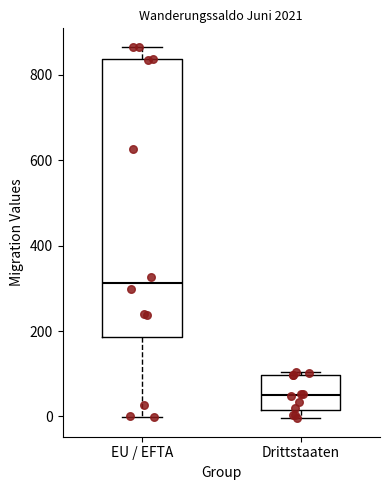

Where is the lower edge of the box for Drittstaaten on the y-axis? The values are not printed on the chart, so give them approximately, as read against the axis.

20